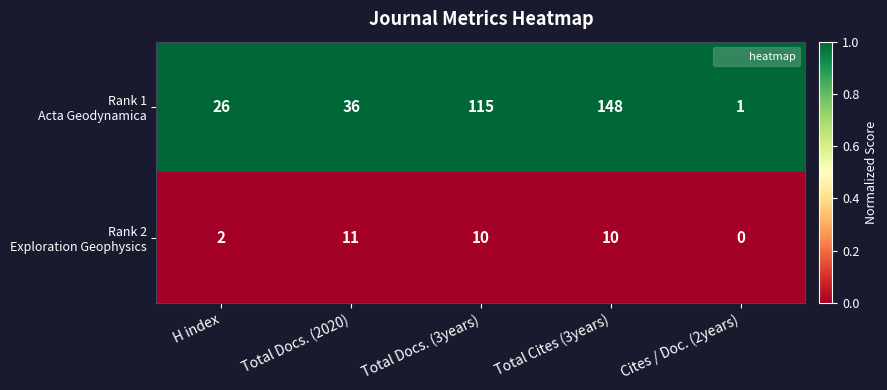

What is the spread (max minus min) of values at H index?

24